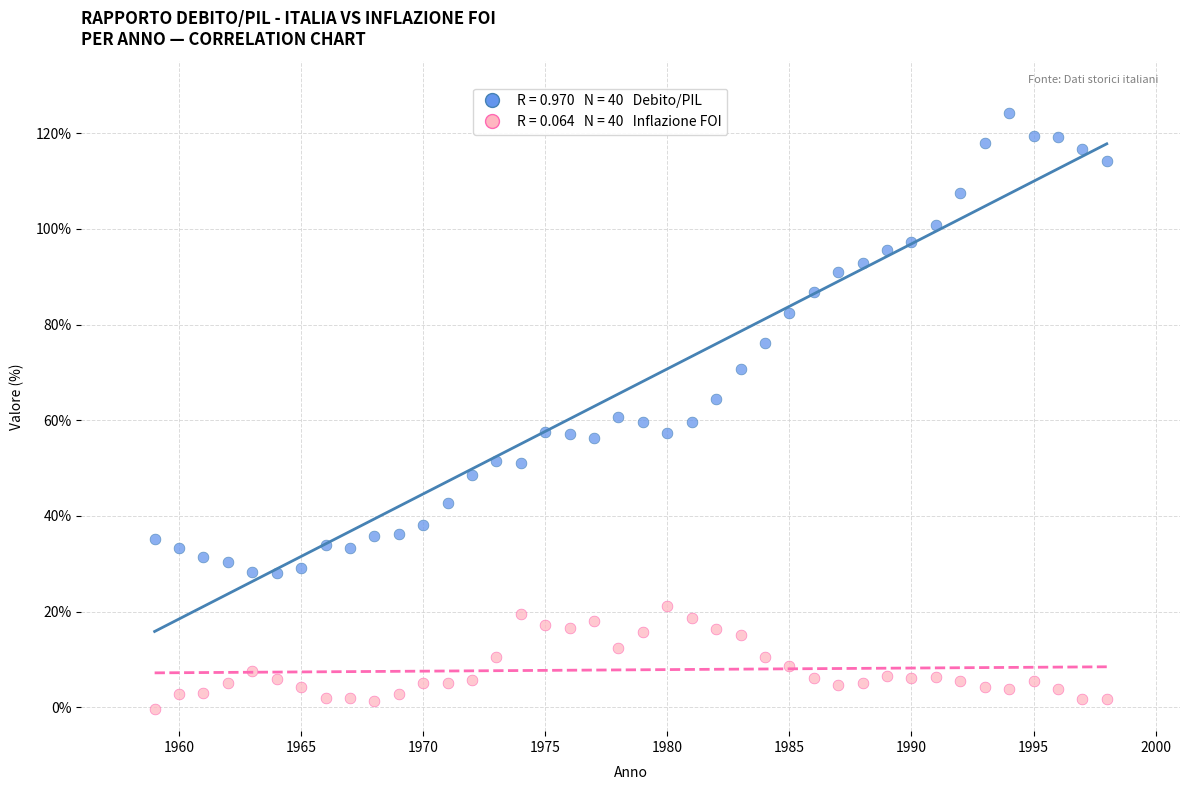

Across all data points, what is the range of Y values (max minus min)?

124.5